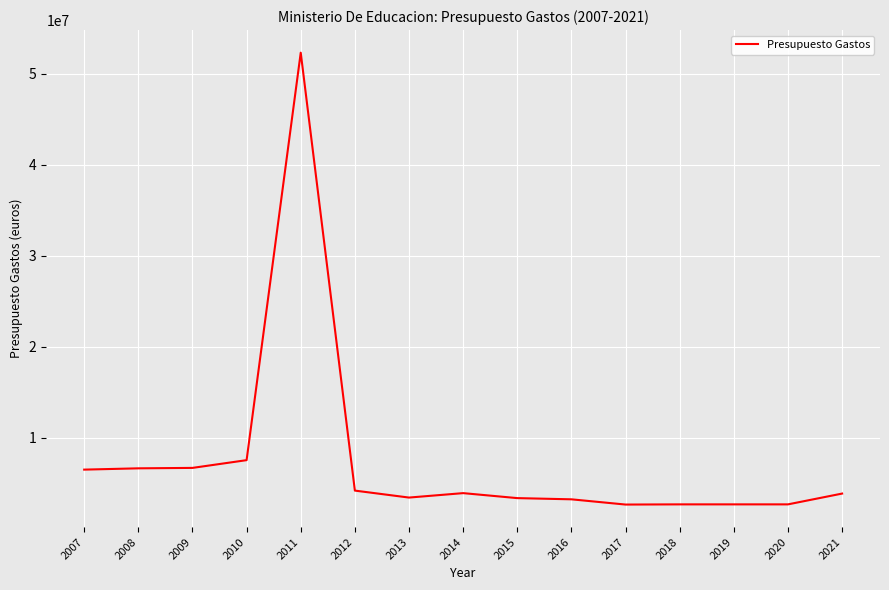

Approximately how many times larger is the value at 2014 compared to 2012?

0.9